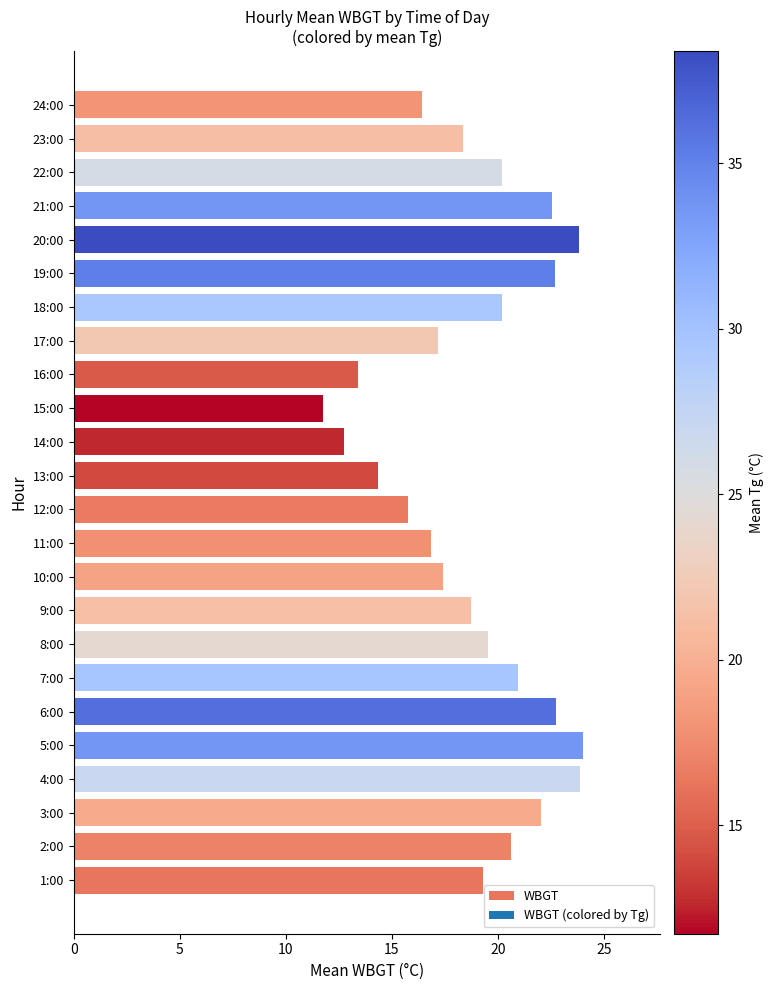

How many categories are shown in the chart?

24